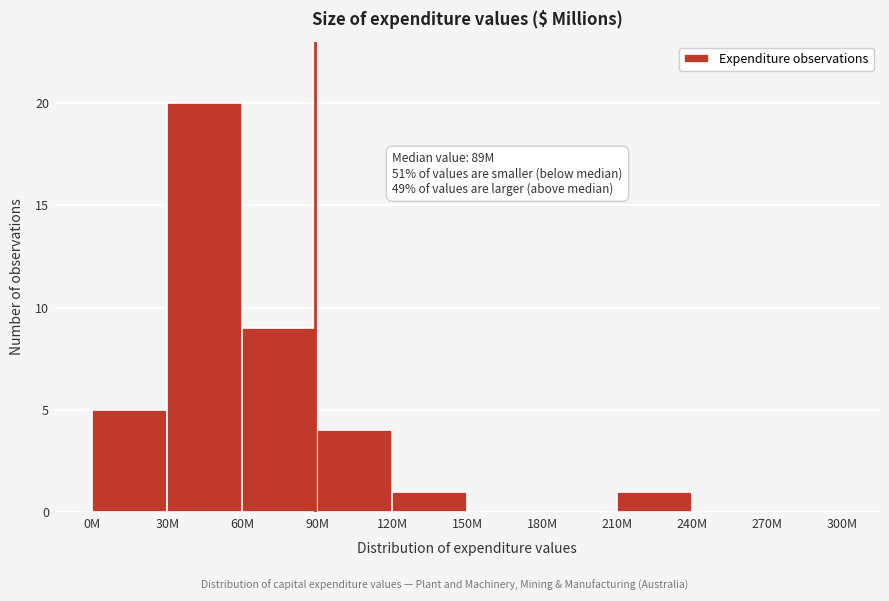

Reading right to left, transcribe all the data shown in this chart.

270M=0	240M=0	210M=1	180M=0	150M=0	120M=1	90M=4	60M=9	30M=20	0M=5